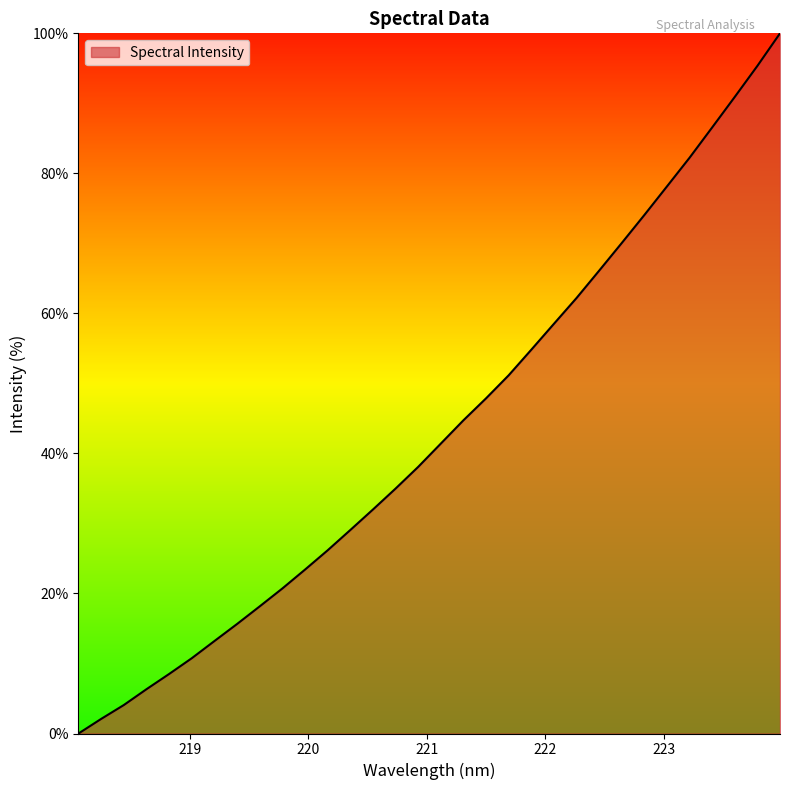

What is the greatest value displayed?

100.0